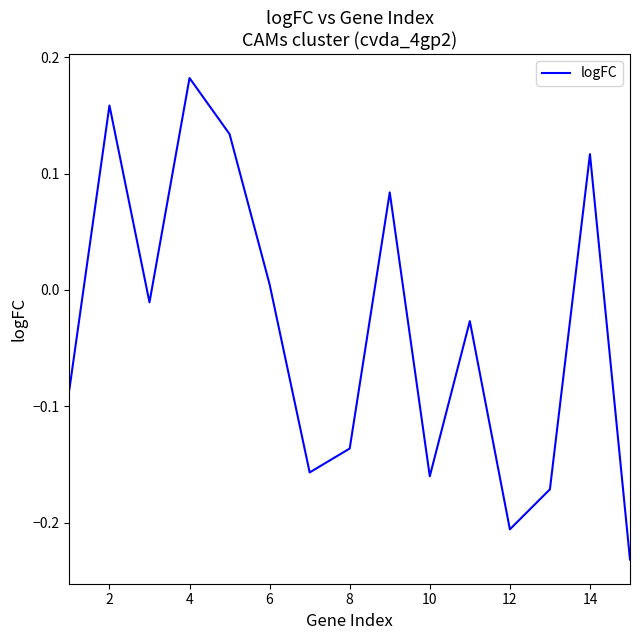

Is it true that the value at 12 is -0.1?

False